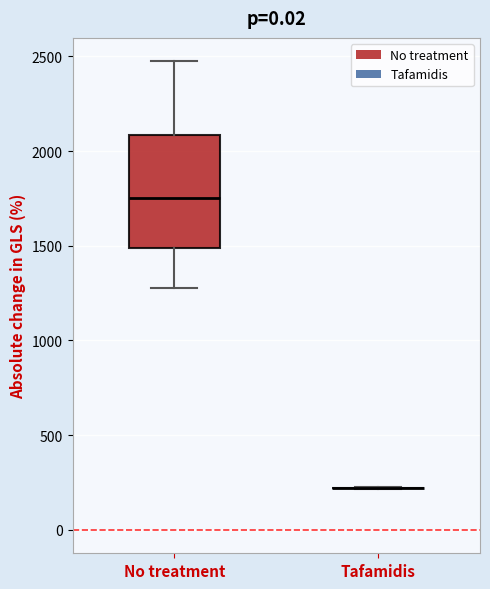

Which box is the tallest, from its lower edge to its upper edge?

No treatment